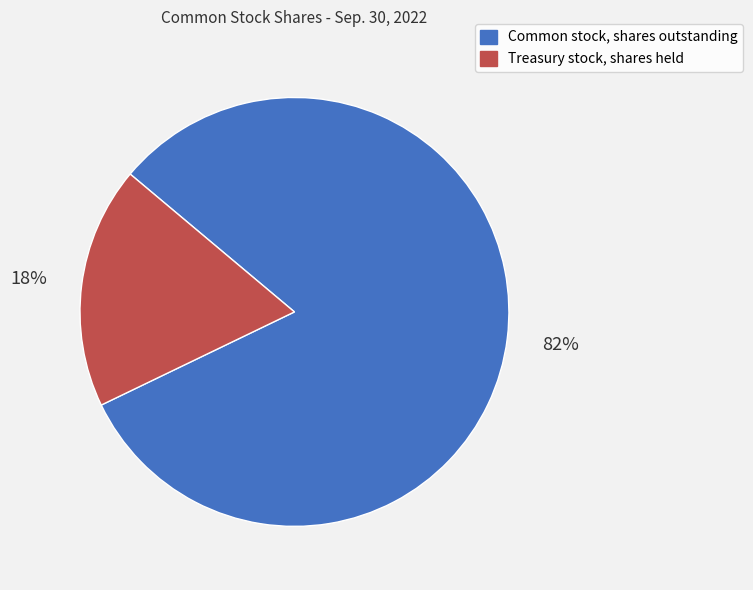

Count the number of slices in the pie.

2